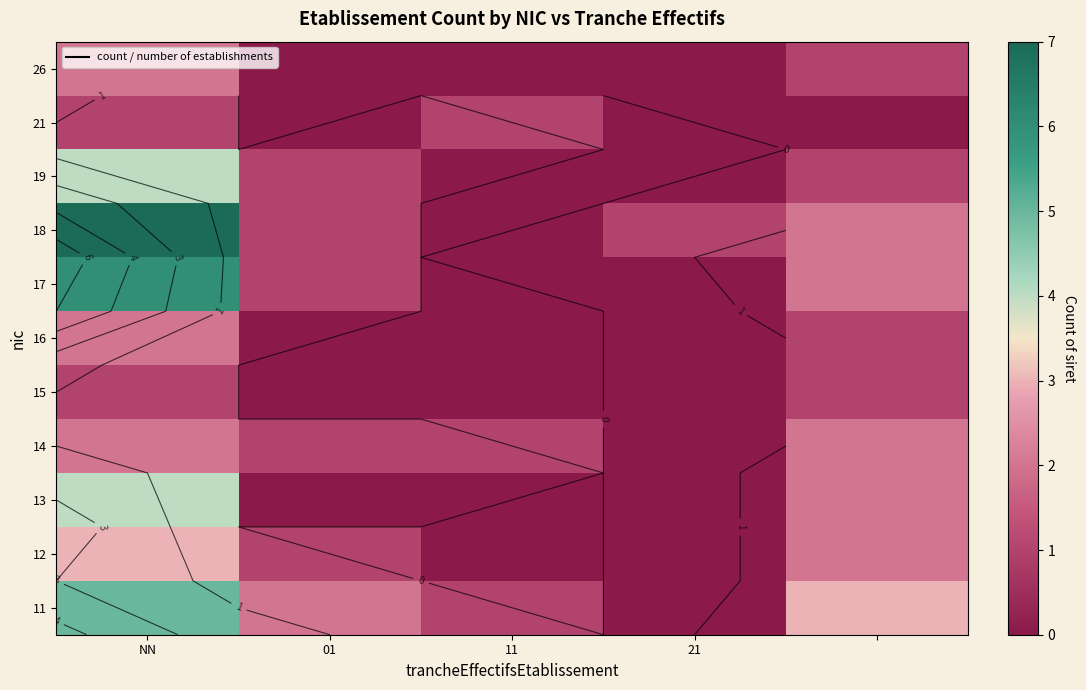

At how many categories does at least one series exceed 3?

1